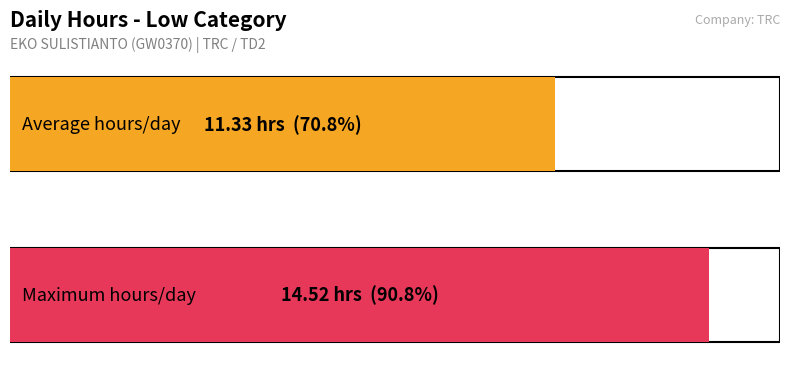

The chart shows a value of 3.2 at 21-Mon. True or false?

False